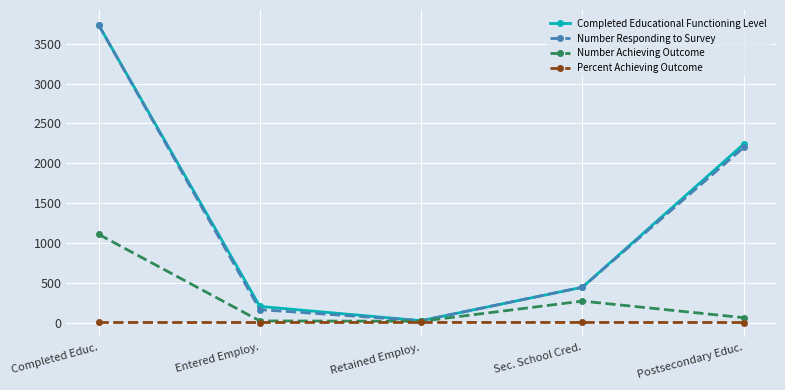

In Number Achieving Outcome, how many points are higher than both neighbors (excluding endpoints)?

1